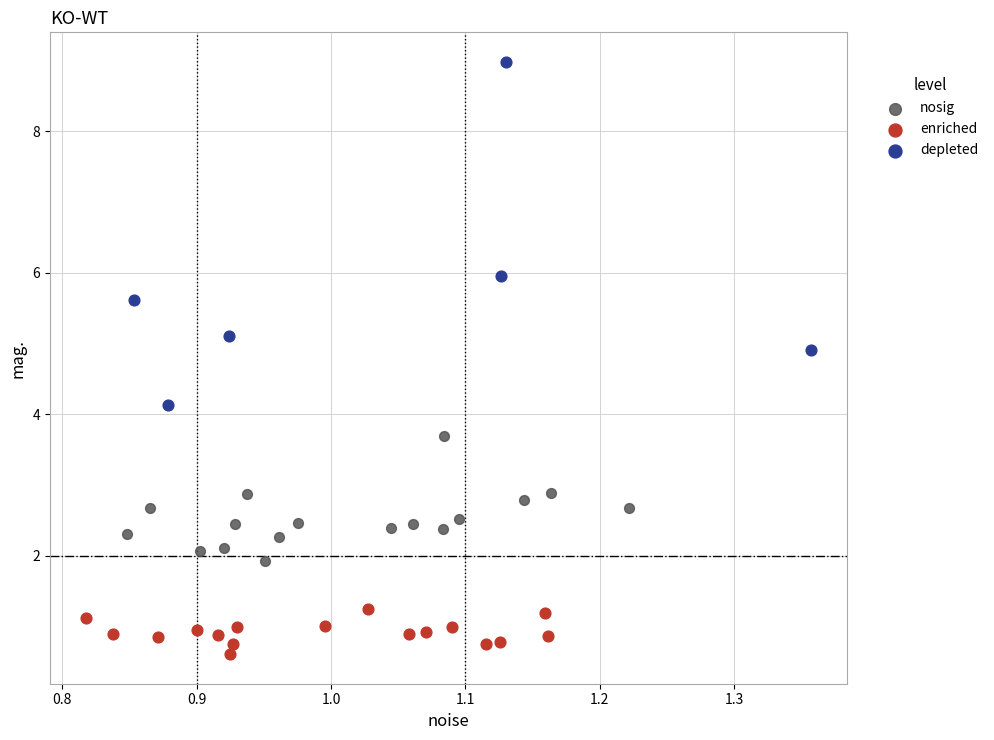

Which series has the largest Y range (max minus min)?

depleted